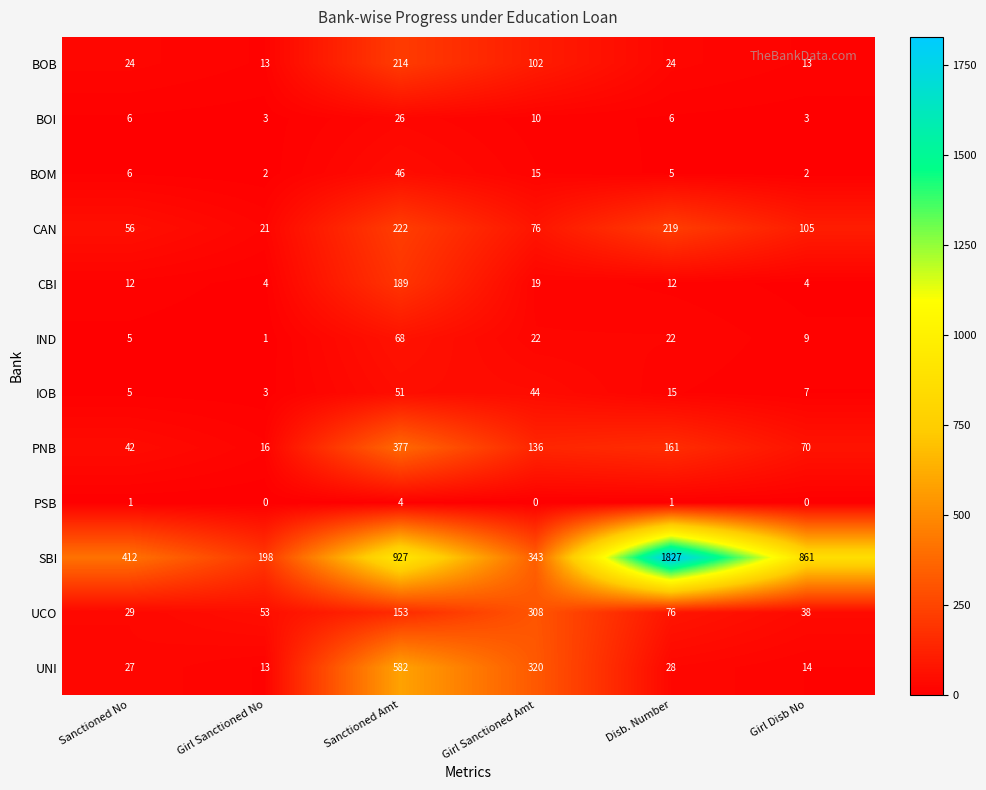

What is the maximum value for IND?

68